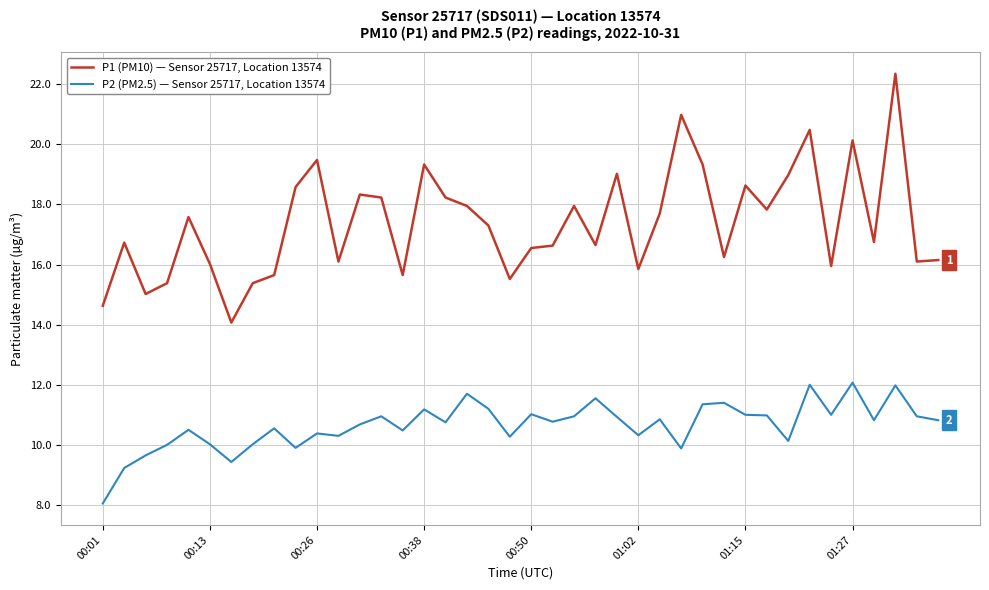

True or false: P1 (PM10) — Sensor 25717, Location 13574 and P2 (PM2.5) — Sensor 25717, Location 13574 intersect in this chart.

False